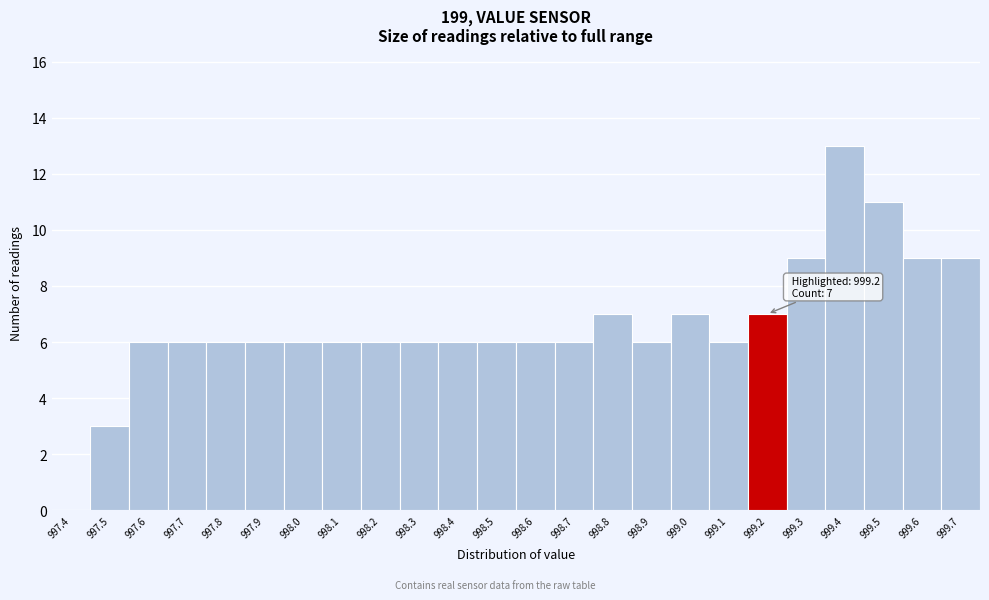

Reading left to right, what are all the values shown in this chart?

997.4=0	997.5=3	997.6=6	997.7=6	997.8=6	997.9=6	998.0=6	998.1=6	998.2=6	998.3=6	998.4=6	998.5=6	998.6=6	998.7=6	998.8=7	998.9=6	999.0=7	999.1=6	999.2=7	999.3=9	999.4=13	999.5=11	999.6=9	999.7=9